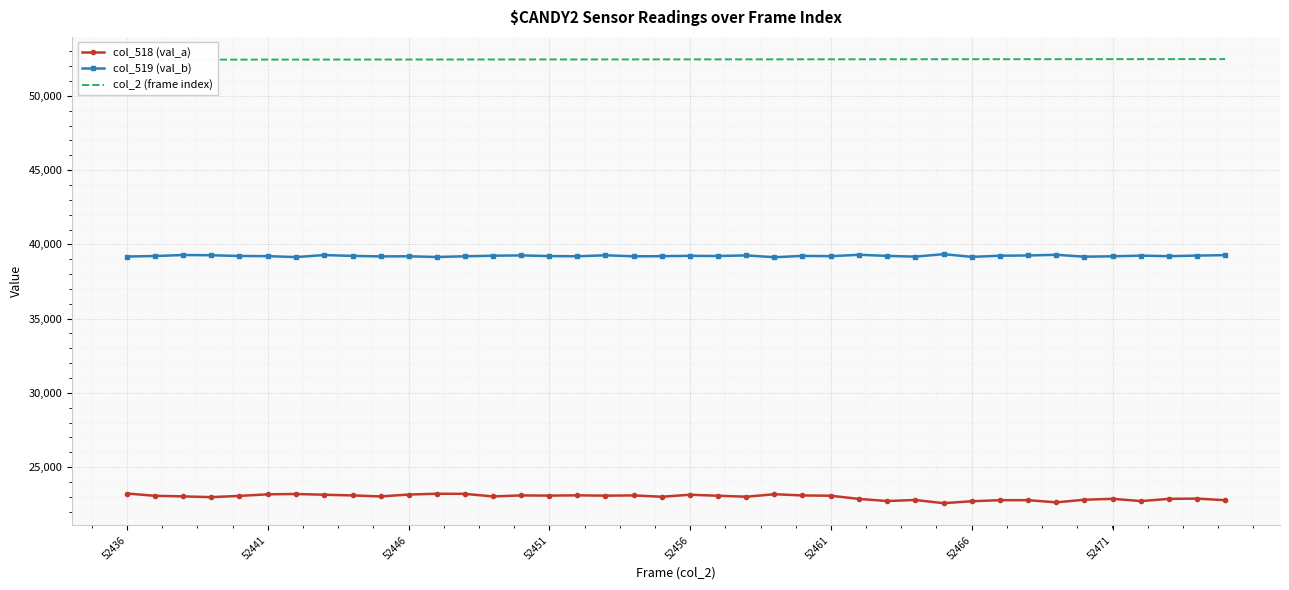

What is the value of the col_2 (frame index) point at the 33rd from the left?

52468